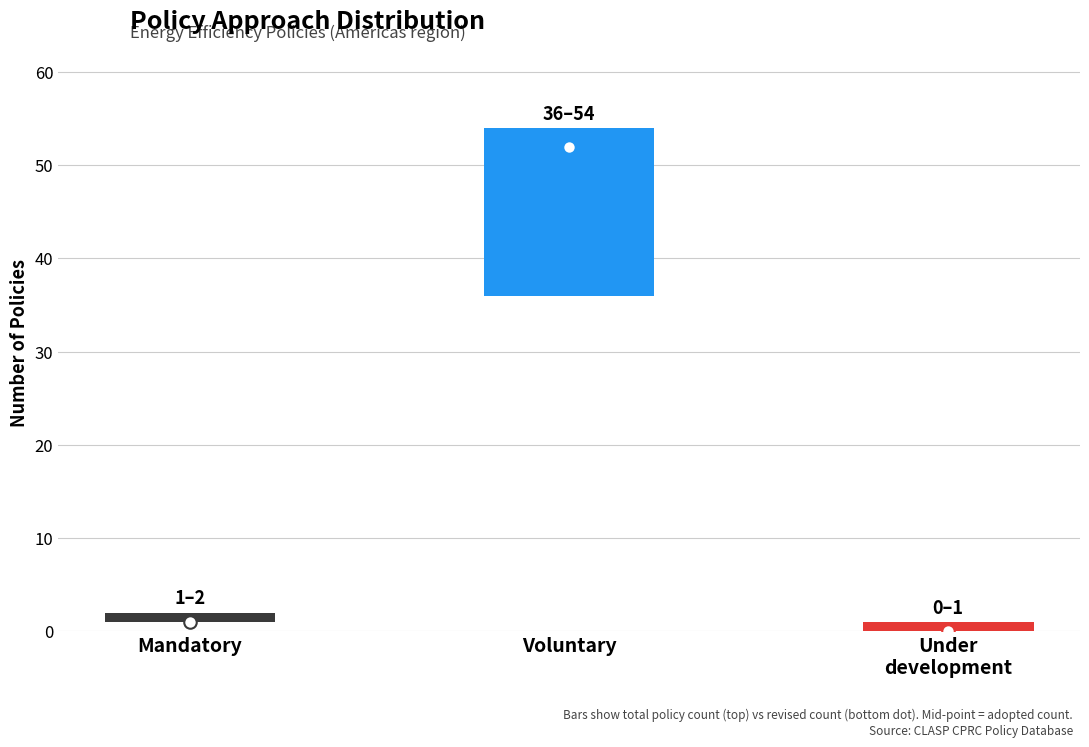

Which has a higher value, 15 or 23?

23